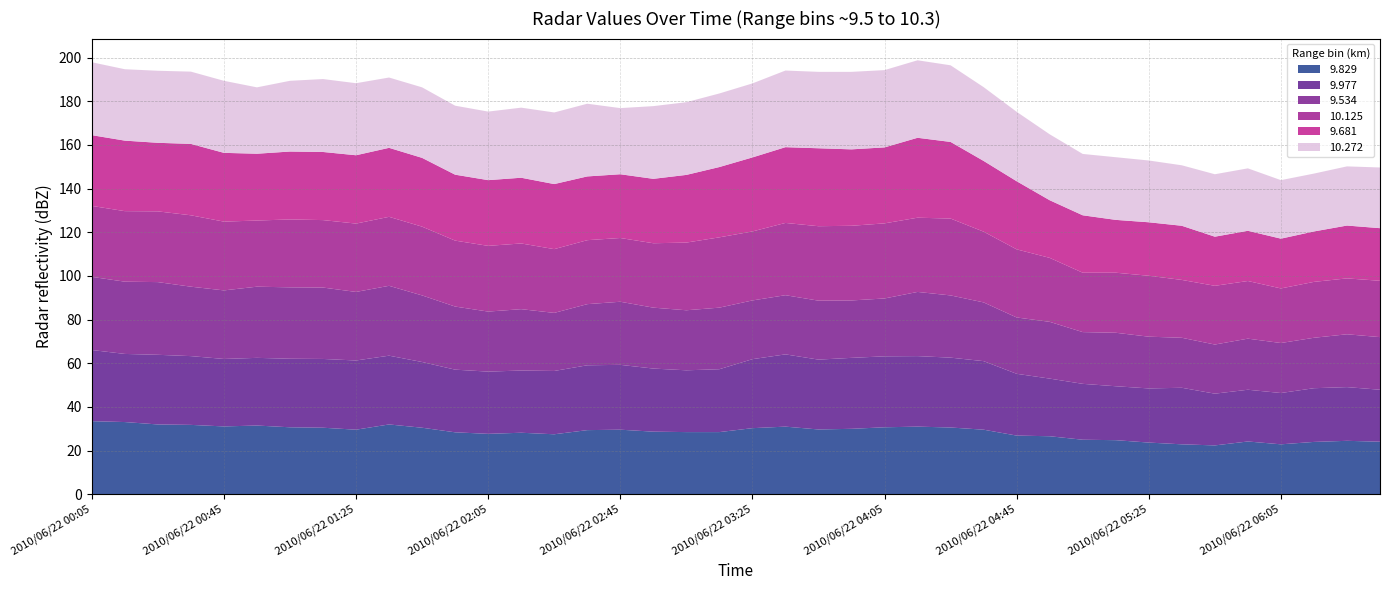

Reading left to right, list all the values displayed in this chart.

9.829: 33.5	33.1	32.0	31.8	31.1	31.5	30.7	30.5	29.6	32.0	30.5	28.4	27.7	28.2	27.5	29.4	29.6	28.7	28.5	28.5	30.3	31.0	29.7	30.0	30.7	31.0	30.6	29.6	26.9	26.6	25.0	24.8	23.7	22.9	22.4	24.2	22.9	24.0	24.5	24.1
9.977: 32.6	31.2	31.9	31.5	30.9	31.0	31.4	31.5	31.7	31.5	30.1	28.7	28.5	28.5	29.0	29.7	29.7	28.9	28.3	28.8	31.6	33.1	32.0	32.5	32.5	32.3	32.0	31.4	28.3	26.4	25.6	24.7	24.8	25.9	23.7	23.7	23.5	24.6	24.6	23.8
9.534: 33.5	33.1	33.3	31.8	31.4	32.6	32.7	32.7	31.4	32.0	30.5	28.9	27.5	28.1	26.6	28.0	28.9	27.9	27.5	28.2	26.9	27.1	27.0	26.3	26.5	29.4	28.5	26.9	25.8	26.0	23.7	24.5	23.7	22.9	22.5	23.4	22.9	23.1	24.2	24.1
10.125: 32.5	32.3	32.4	32.7	31.5	30.3	31.1	30.9	31.3	31.6	31.5	30.2	30.1	30.1	29.2	29.3	29.2	29.5	31.0	32.2	31.6	33.1	34.1	34.2	34.4	34.0	35.2	32.4	31.2	29.3	27.2	27.5	27.9	26.5	26.9	26.4	25.0	25.6	25.6	25.8
9.681: 32.4	32.3	31.4	32.7	31.5	30.6	31.1	31.2	31.3	31.6	31.5	30.2	30.1	30.1	29.8	29.2	29.2	29.5	31.0	32.2	33.9	34.7	35.7	35.0	34.8	36.6	35.1	32.4	31.2	26.4	26.3	24.2	24.5	24.8	22.5	23.0	22.8	23.1	24.2	24.1
10.272: 33.4	32.7	33.0	33.1	33.0	30.4	32.4	33.4	33.0	32.2	32.3	31.6	31.4	32.1	32.8	33.3	30.3	33.3	33.3	33.7	33.9	35.1	35.0	35.5	35.4	35.5	35.1	33.8	31.8	30.2	28.1	28.7	28.3	27.7	28.6	28.6	26.8	26.5	27.1	27.8